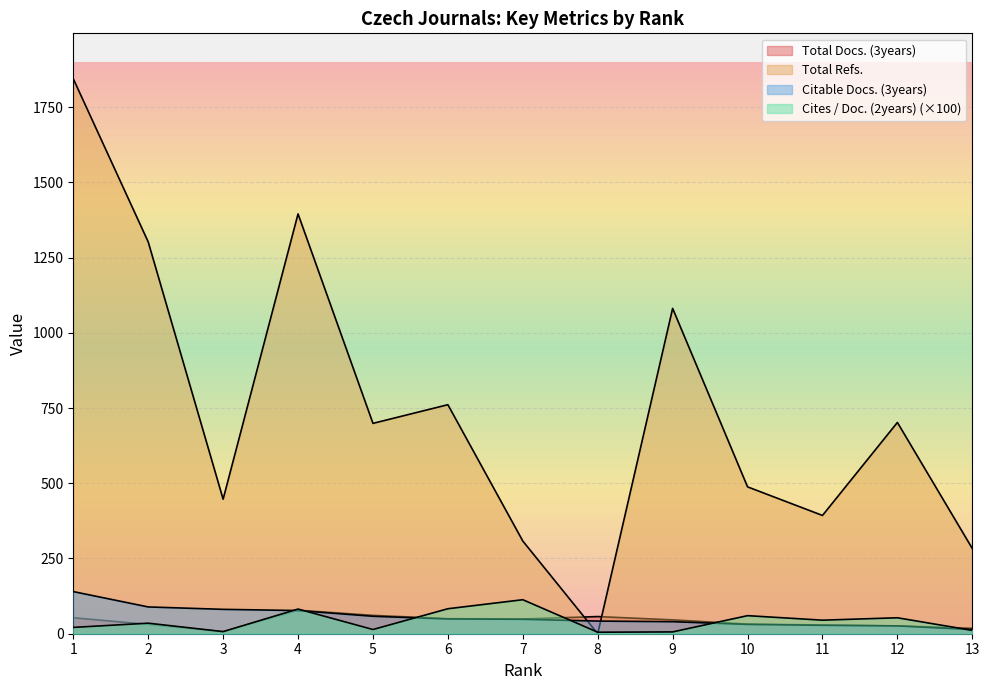

The value of Total Refs. at 12 is 702.0. True or false?

True